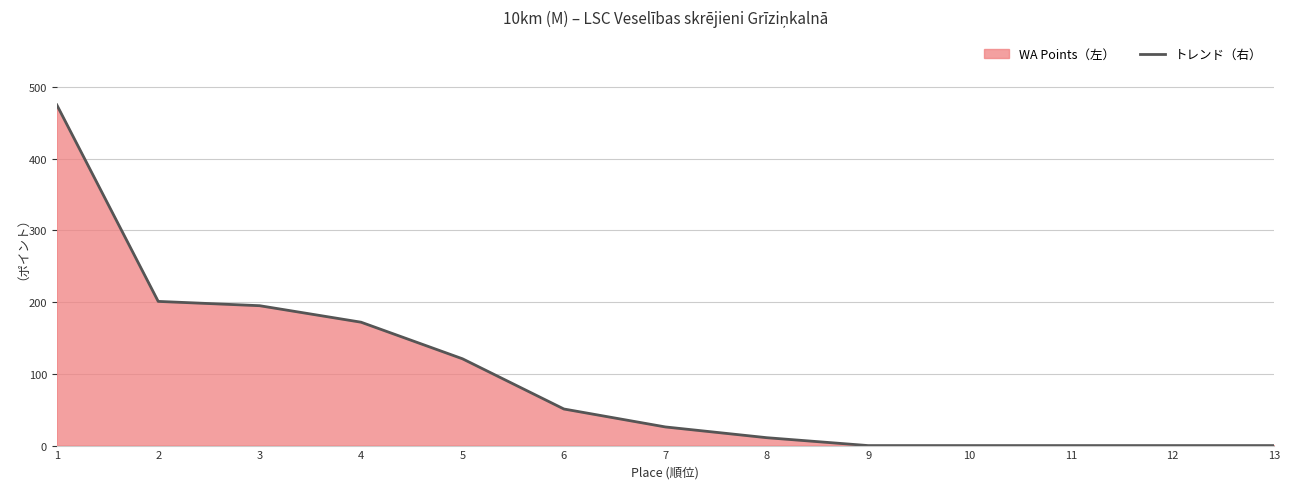

At which label does the data first exceed 26?

1